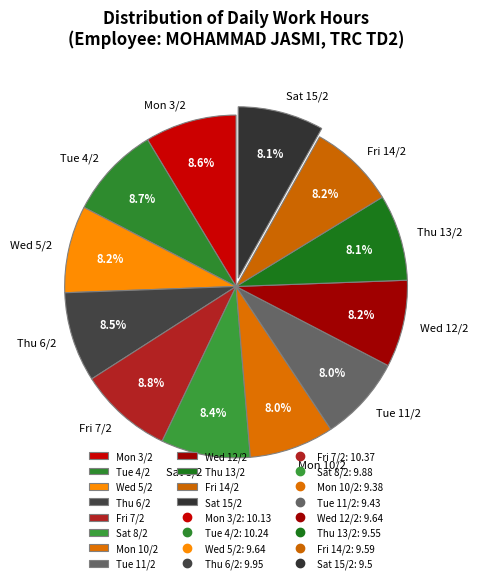

Does Thu 13/2 represent more than half of the total?

No